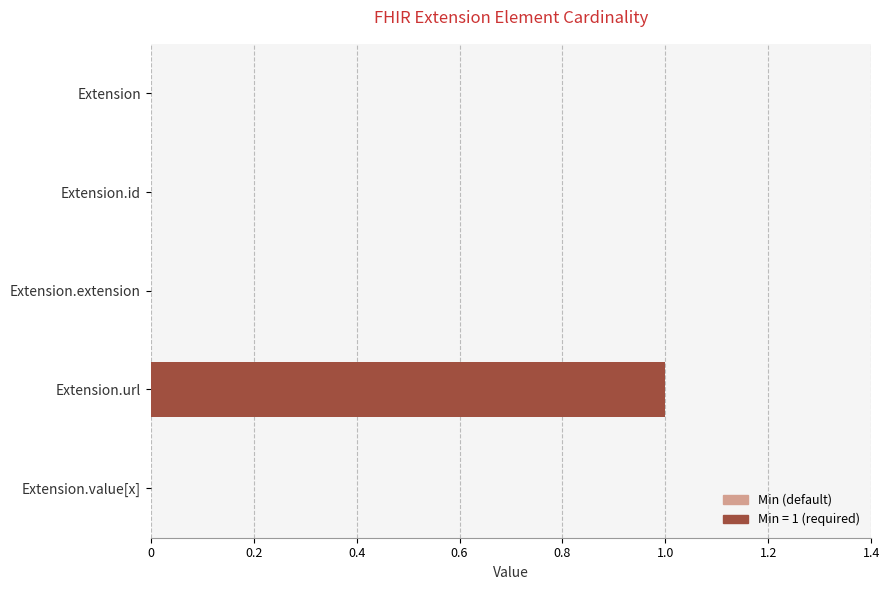

The chart shows a value of 1 at Extension. True or false?

False